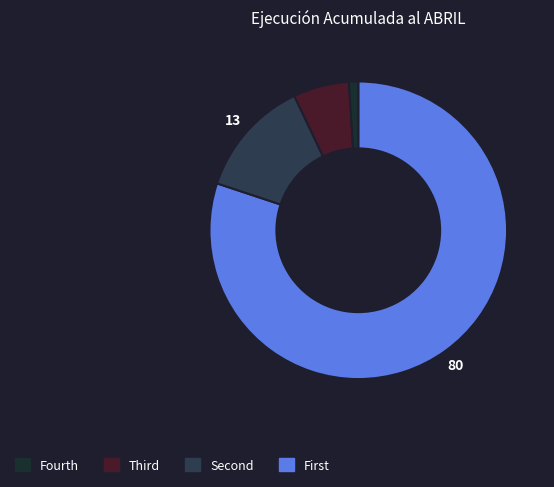

How many slices are in this pie chart?

4